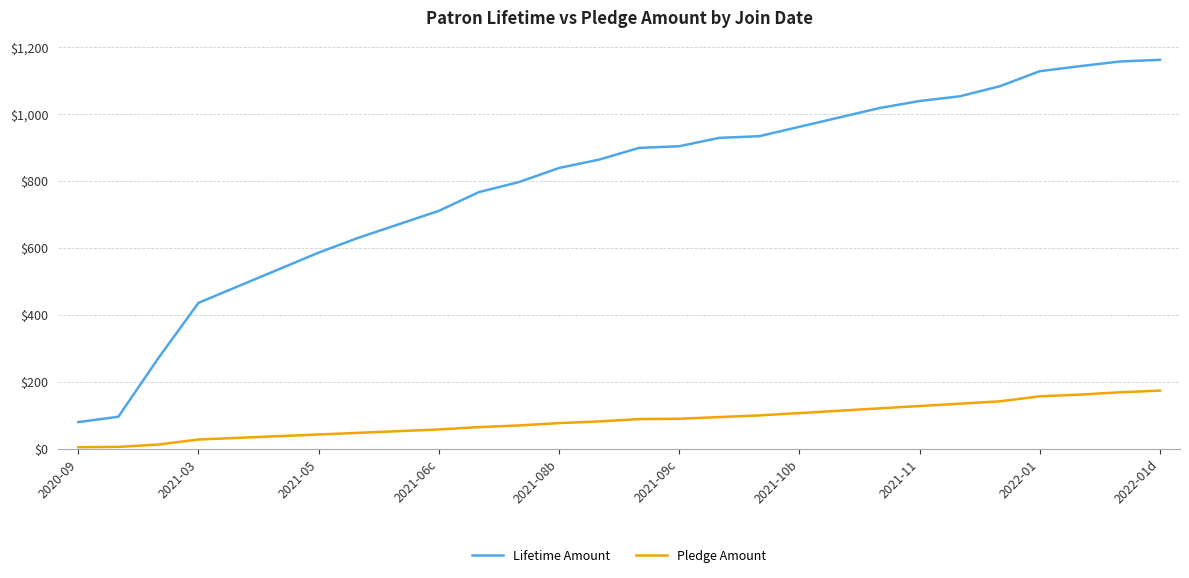

Which series has the largest range (max minus min)?

Lifetime Amount